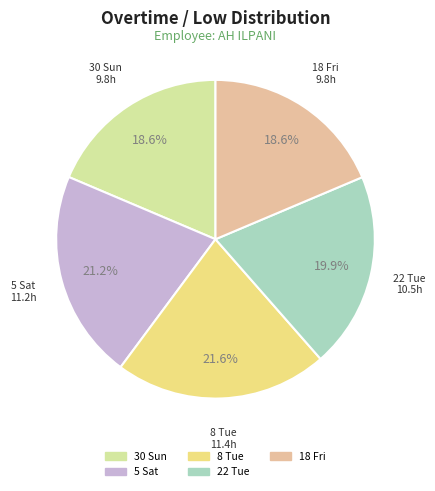

To the nearest percent, what is the average slice percentage?

20%